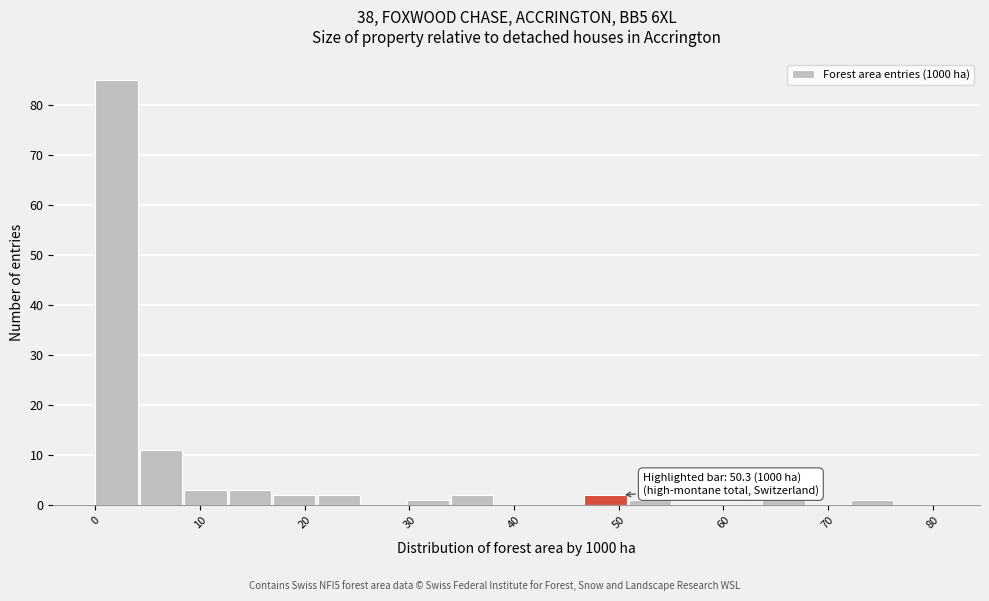

Over which range of the x-axis is the bar tallest?

0 to 4